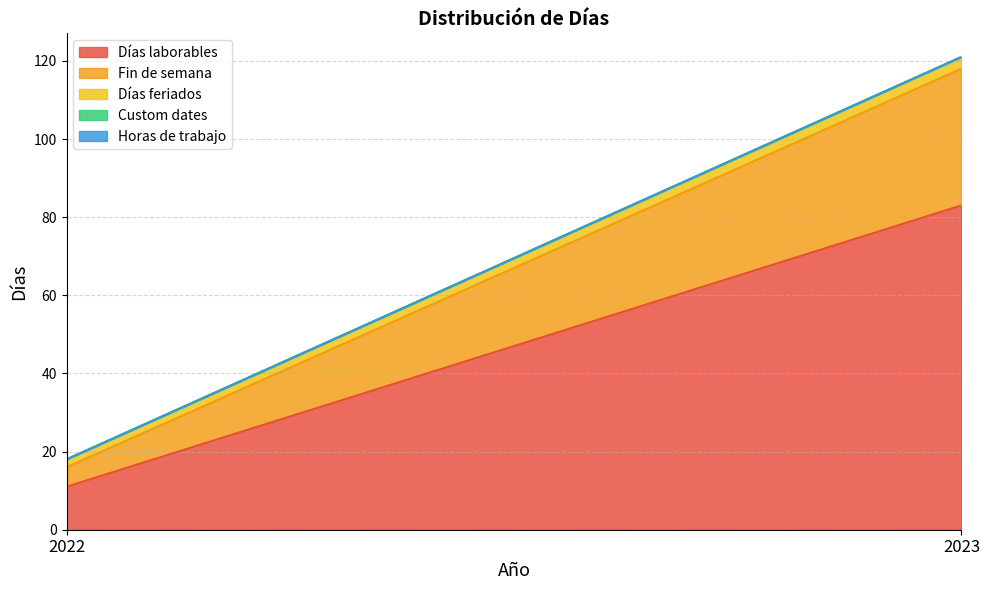

At which label does Horas de trabajo reach its peak?

2022